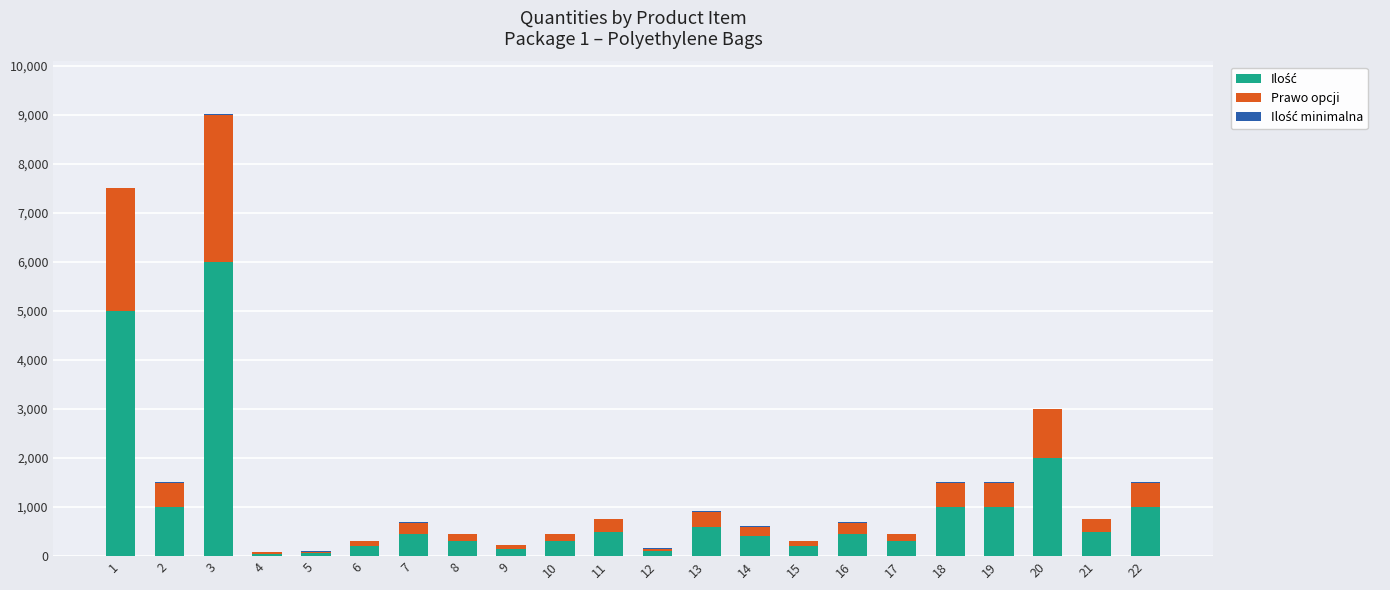

At which category is the sum across all series the highest?

3